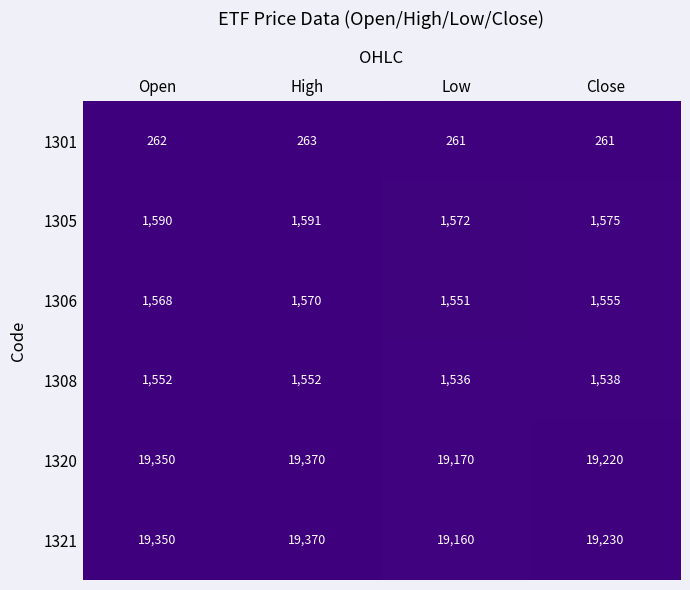

What is the total value across all series at Low?

43250